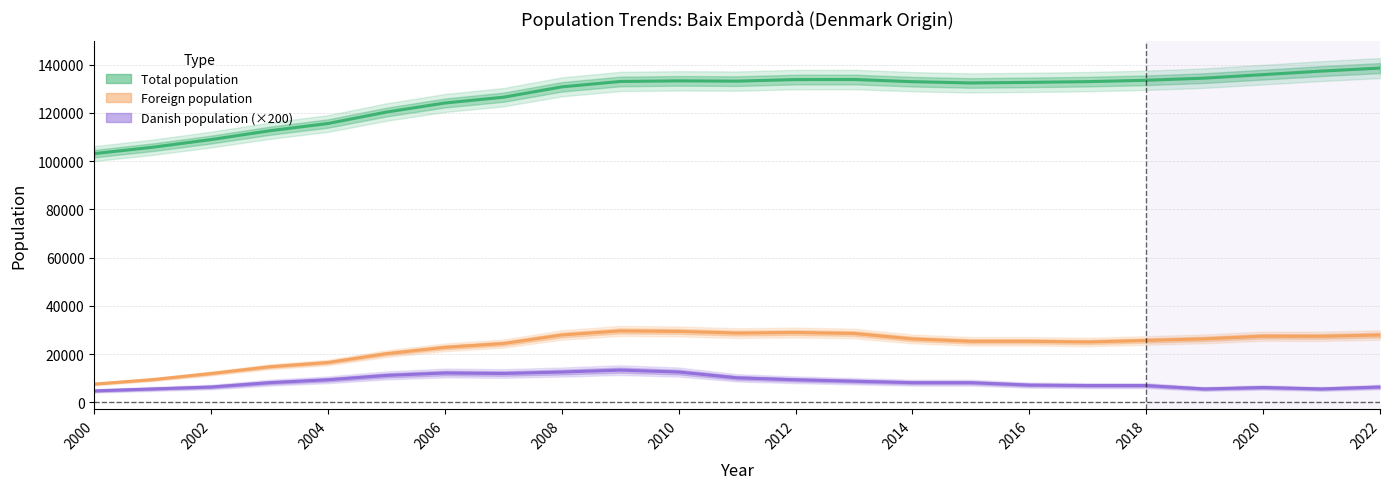

What is the sum of the Total population values at 2016 and 2004?

248164